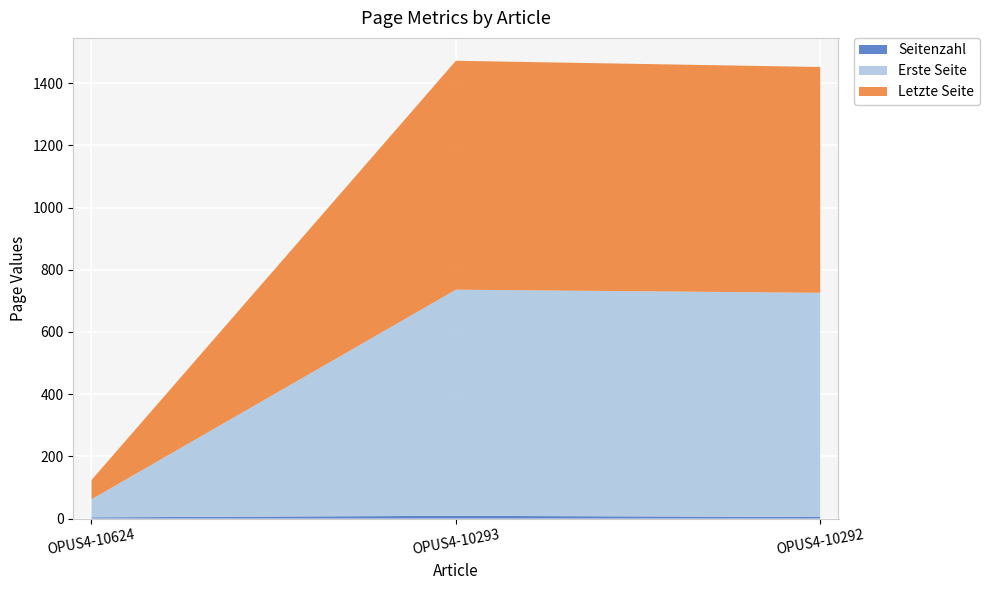

Reading left to right, extract all data points from this chart.

Seitenzahl: OPUS4-10624=4	OPUS4-10293=9	OPUS4-10292=5
Erste Seite: OPUS4-10624=58	OPUS4-10293=727	OPUS4-10292=721
Letzte Seite: OPUS4-10624=62	OPUS4-10293=736	OPUS4-10292=726